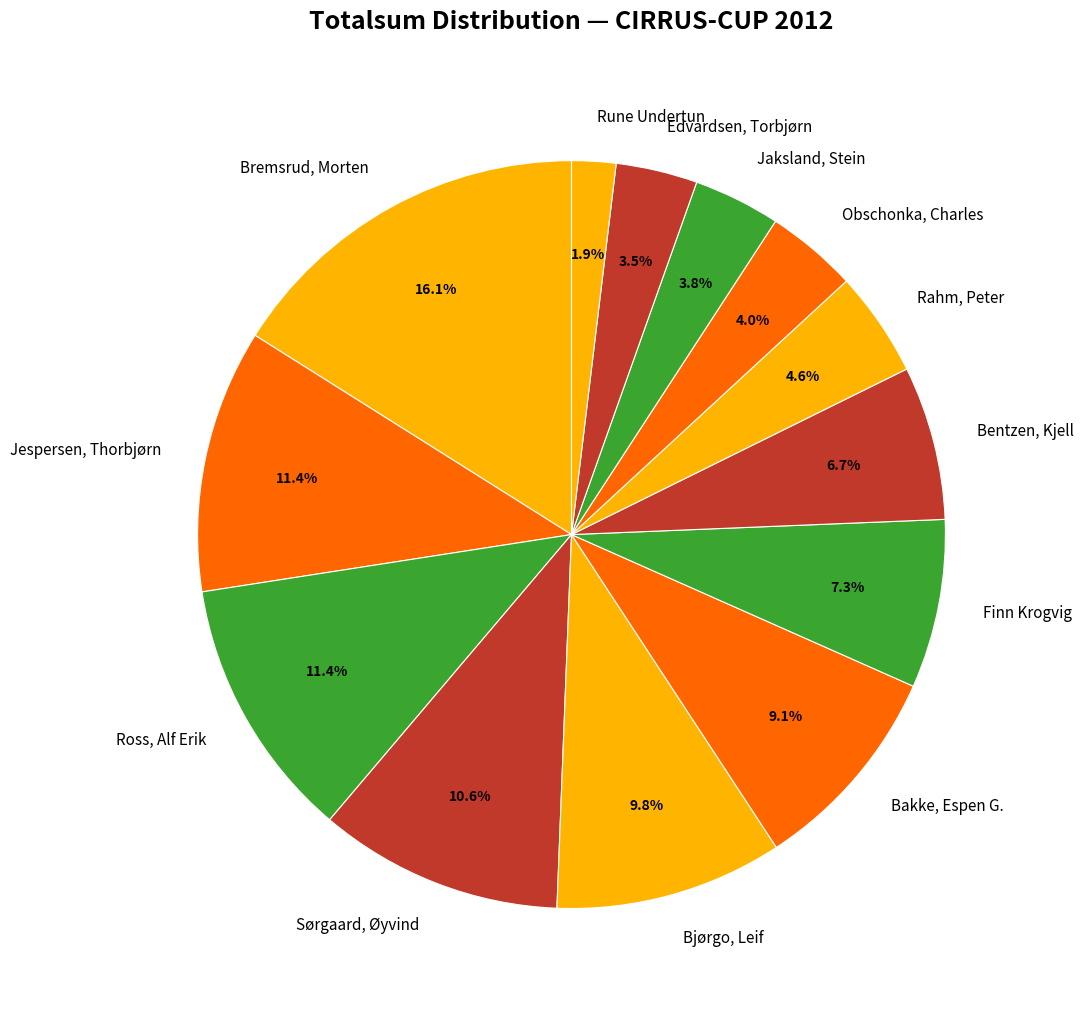

To the nearest percent, what portion does Rune Undertun represent?

2%